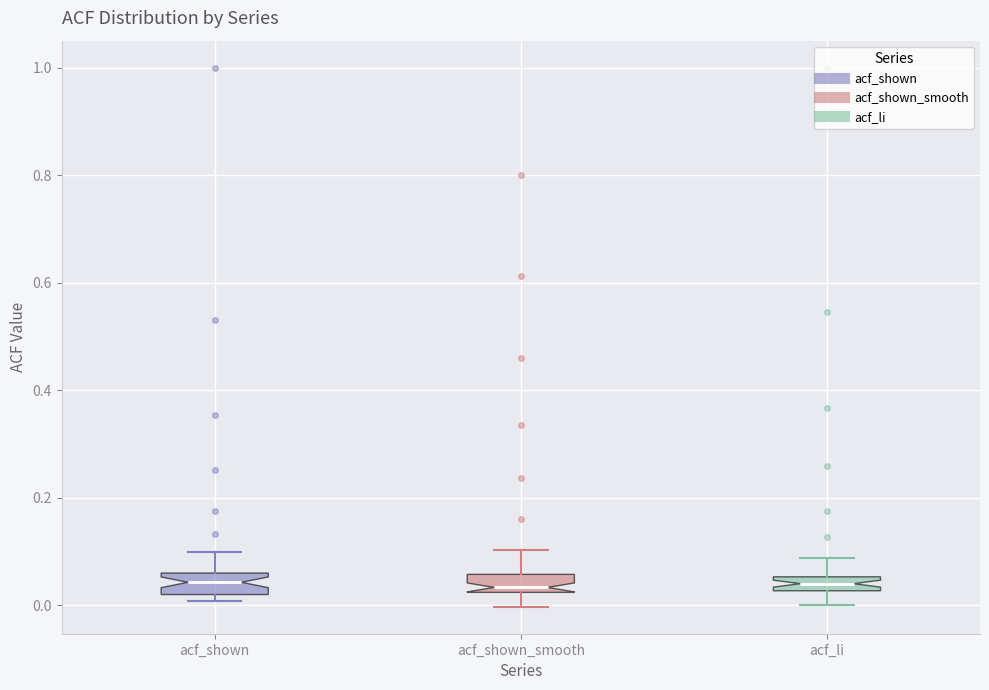

Where does the median line of the box for acf_shown_smooth sit on the y-axis? The values are not printed on the chart, so give them approximately, as read against the axis.

0.04